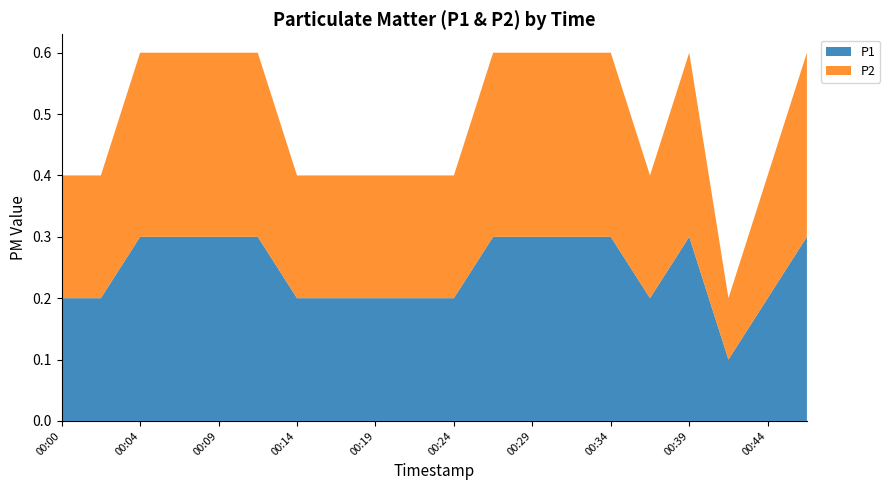

Reading right to left, transcribe all the data shown in this chart.

P1: 0.3	0.2	0.1	0.3	0.2	0.3	0.3	0.3	0.3	0.2	0.2	0.2	0.2	0.2	0.3	0.3	0.3	0.3	0.2	0.2
P2: 0.3	0.2	0.1	0.3	0.2	0.3	0.3	0.3	0.3	0.2	0.2	0.2	0.2	0.2	0.3	0.3	0.3	0.3	0.2	0.2